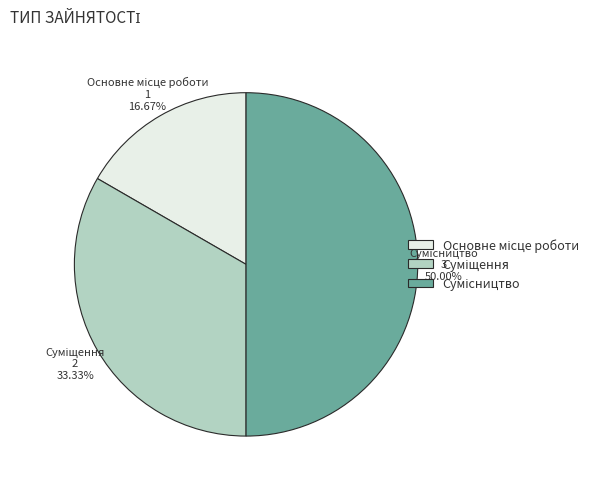

Approximately how many times larger is the value at Суміщення compared to Основне місце роботи?

2.0